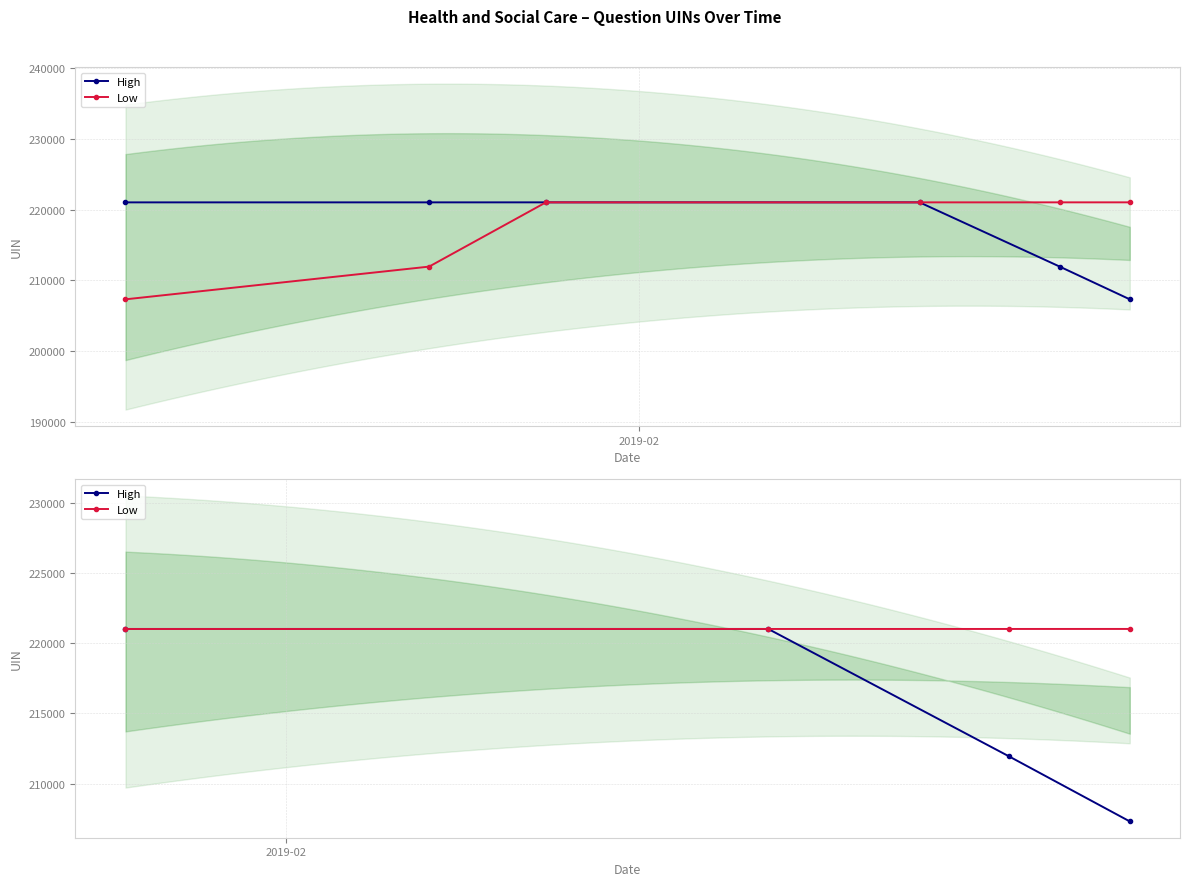

How many values in the Low series exceed 221020?

1